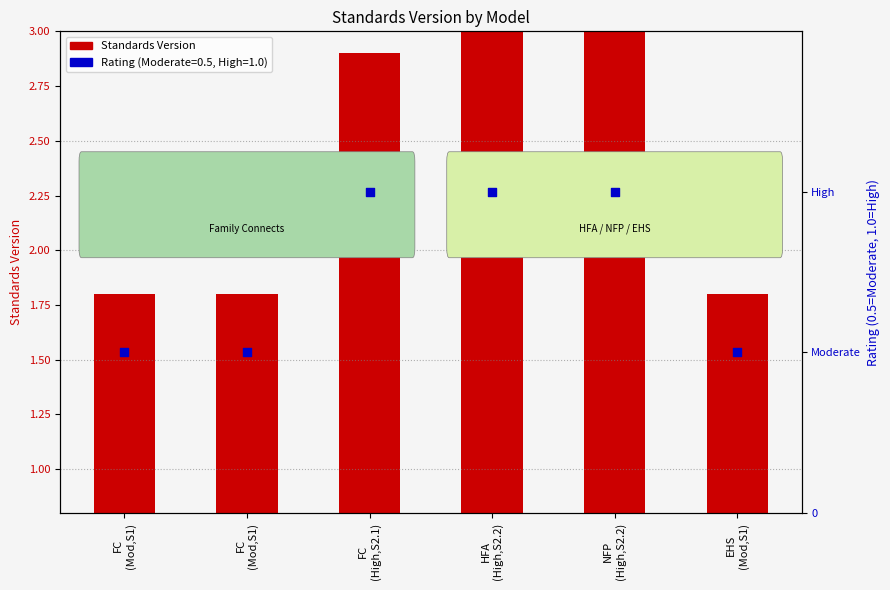

Which series has the widest spread of Y values?

Standards Version